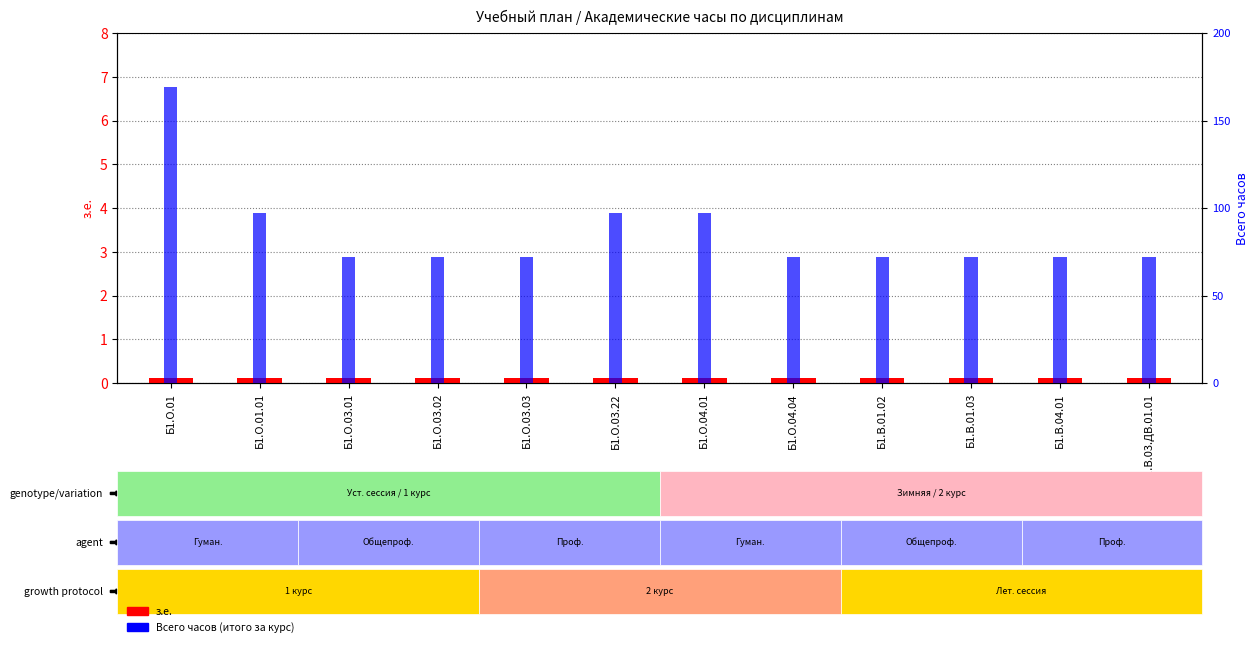

What is the highest value of the з.е. series?

0.1